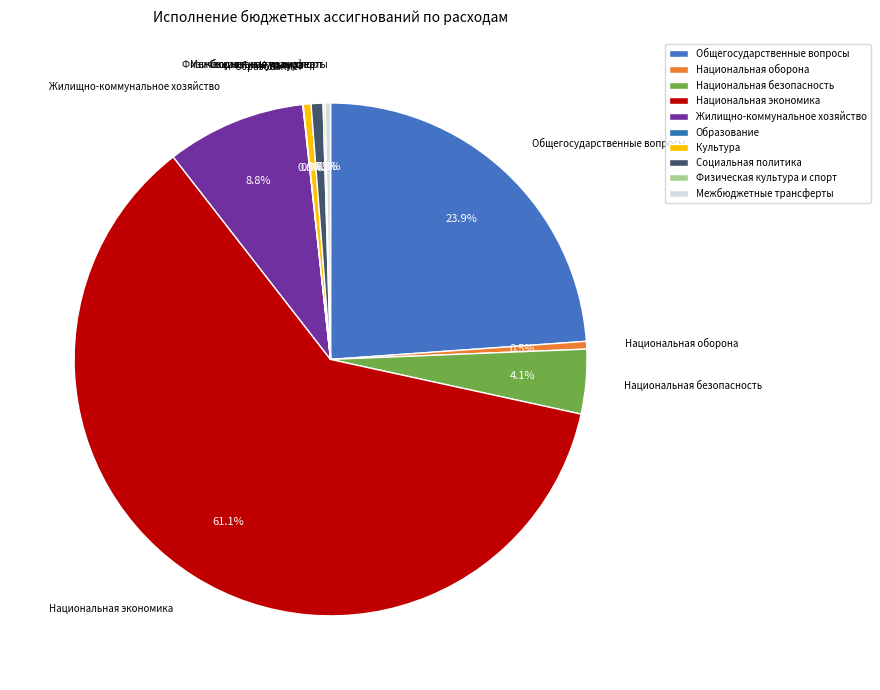

Count the number of slices in the pie.

10